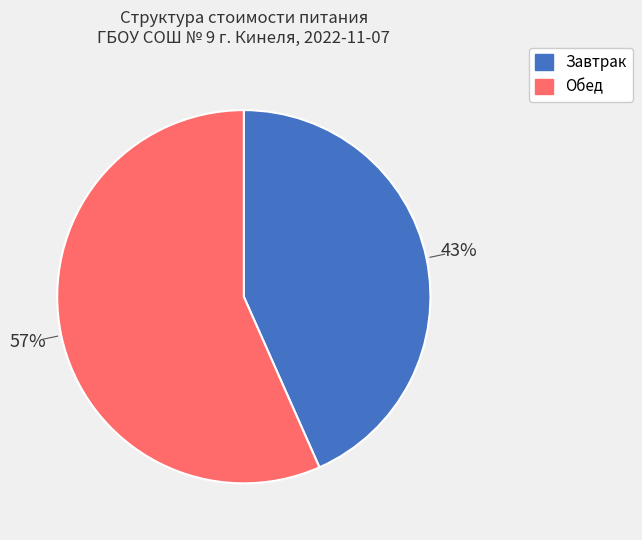

To the nearest percent, what is the average slice percentage?

50%